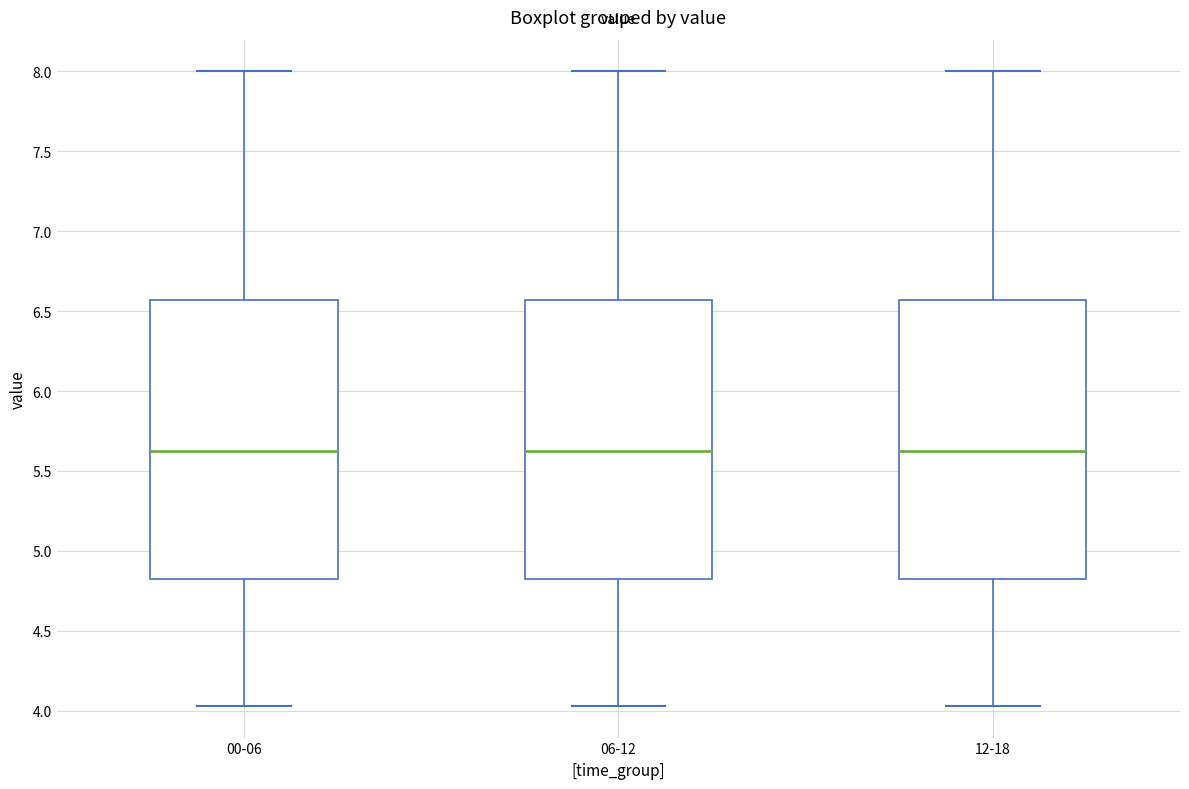

Where does the median line of the box for 00-06 sit on the y-axis? The values are not printed on the chart, so give them approximately, as read against the axis.

5.65